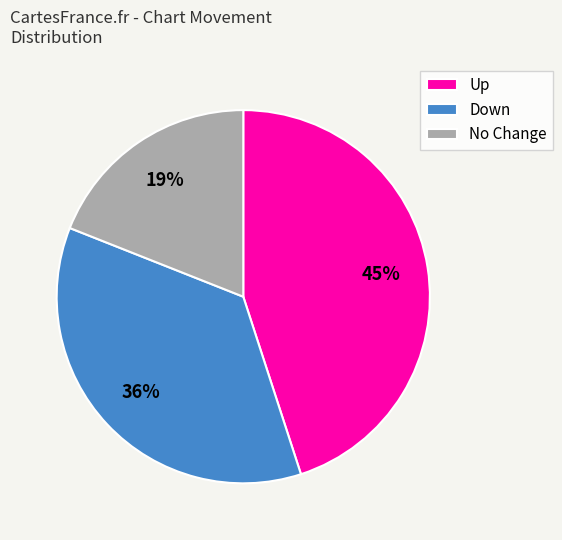

Do No Change and Up together represent more than half of the pie?

Yes